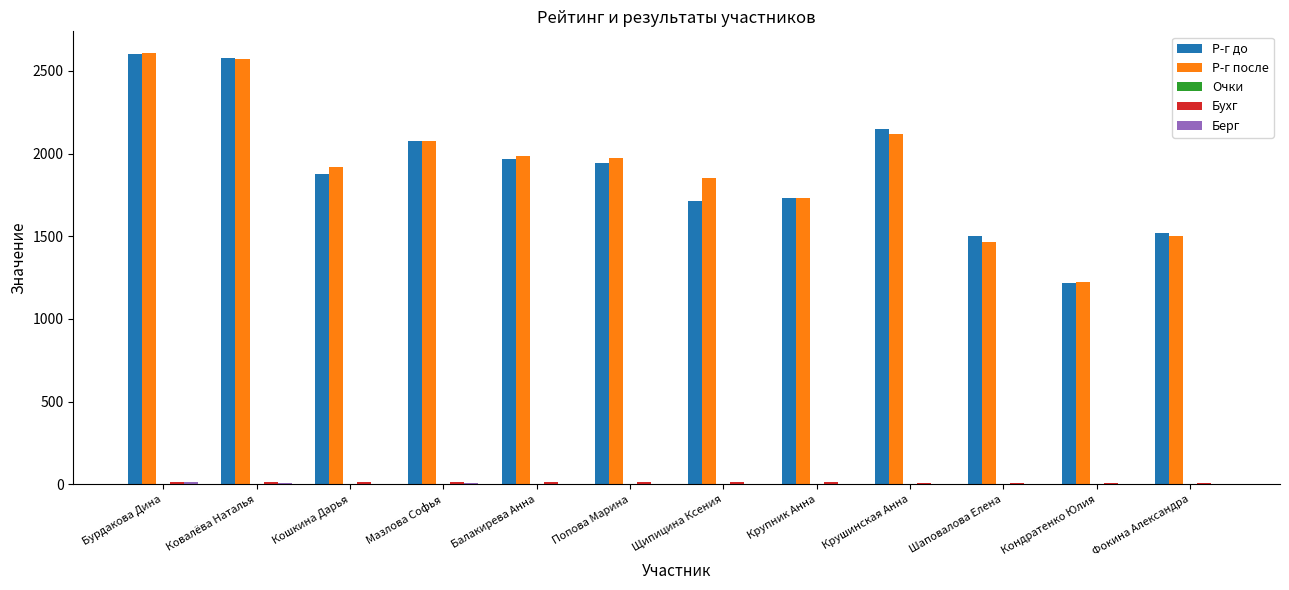

How many distinct data groups are displayed?

5